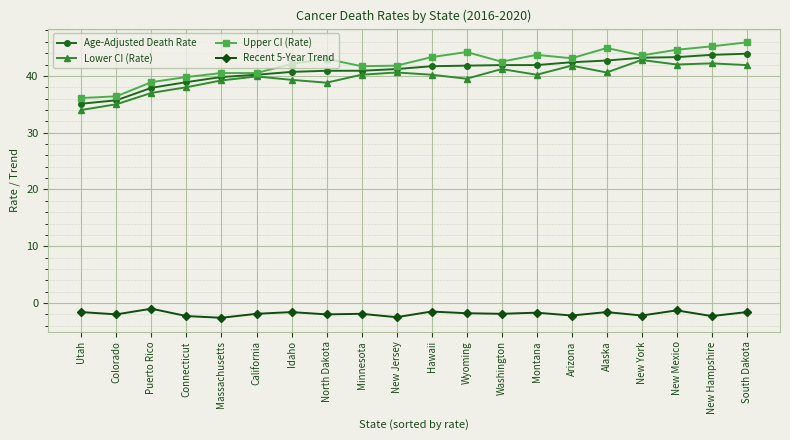

True or false: Recent 5-Year Trend has a value of -1.6 at Utah.

True